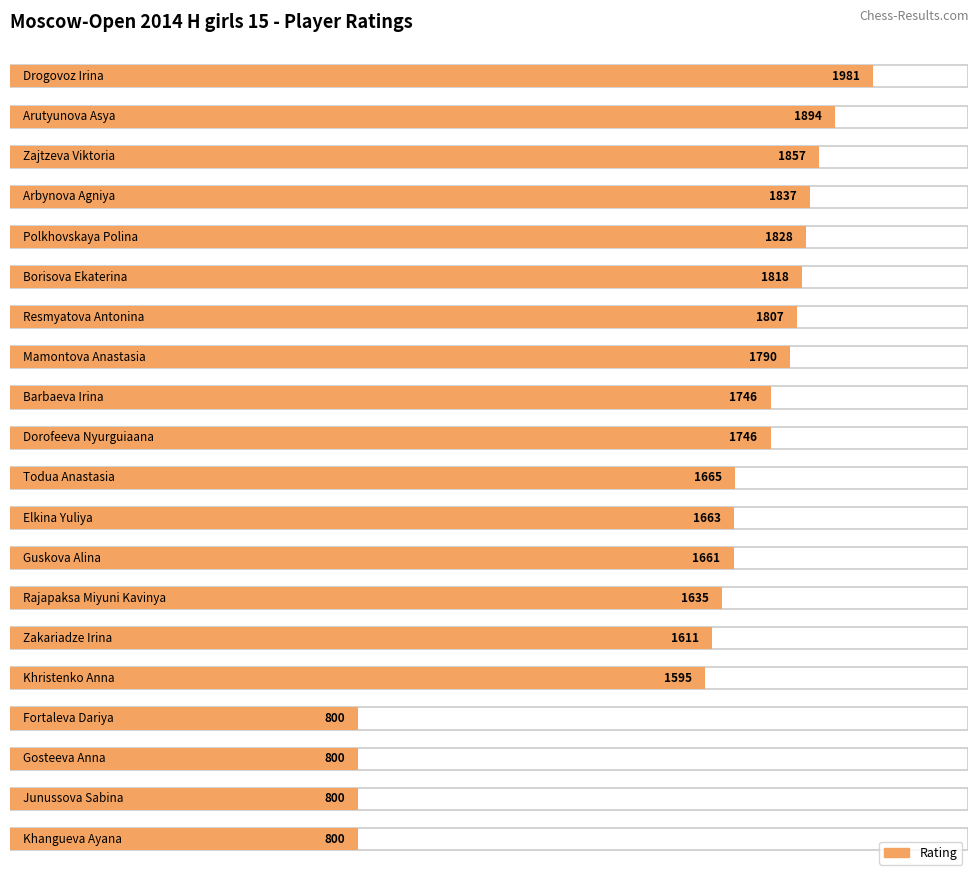

The value at Barbaeva Irina is 1746. True or false?

True